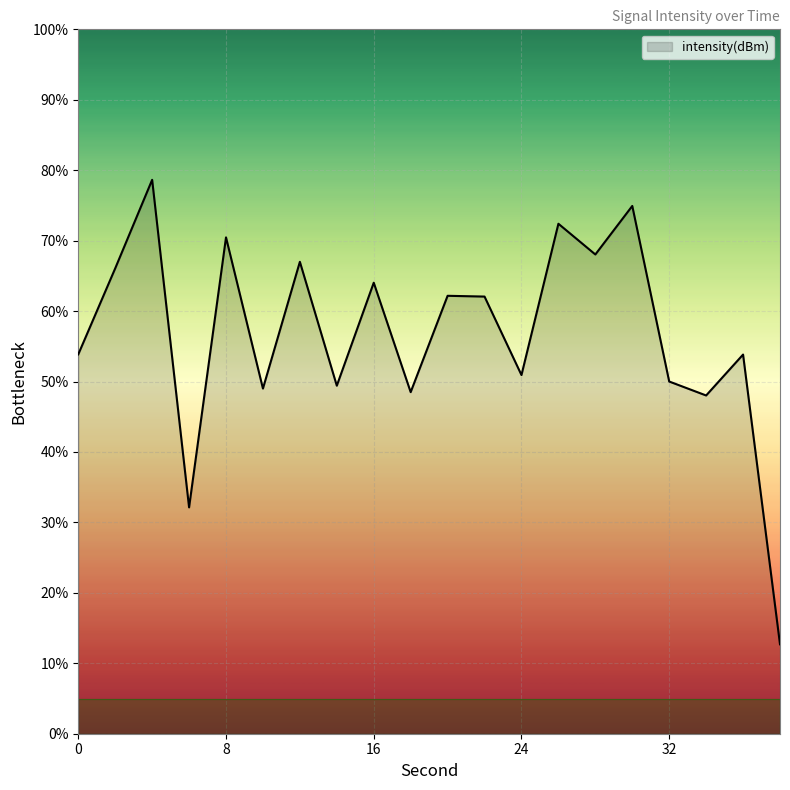

What is the difference between the maximum and minimum values?

65.9